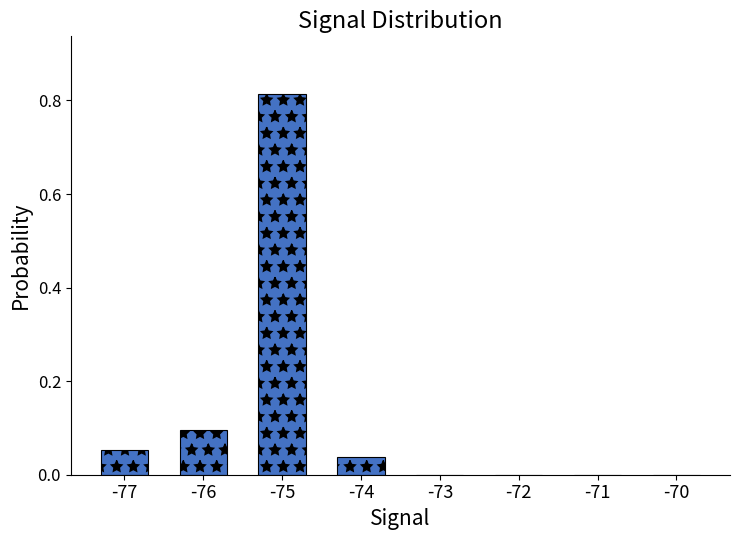

What is the sum of all values?

1.0